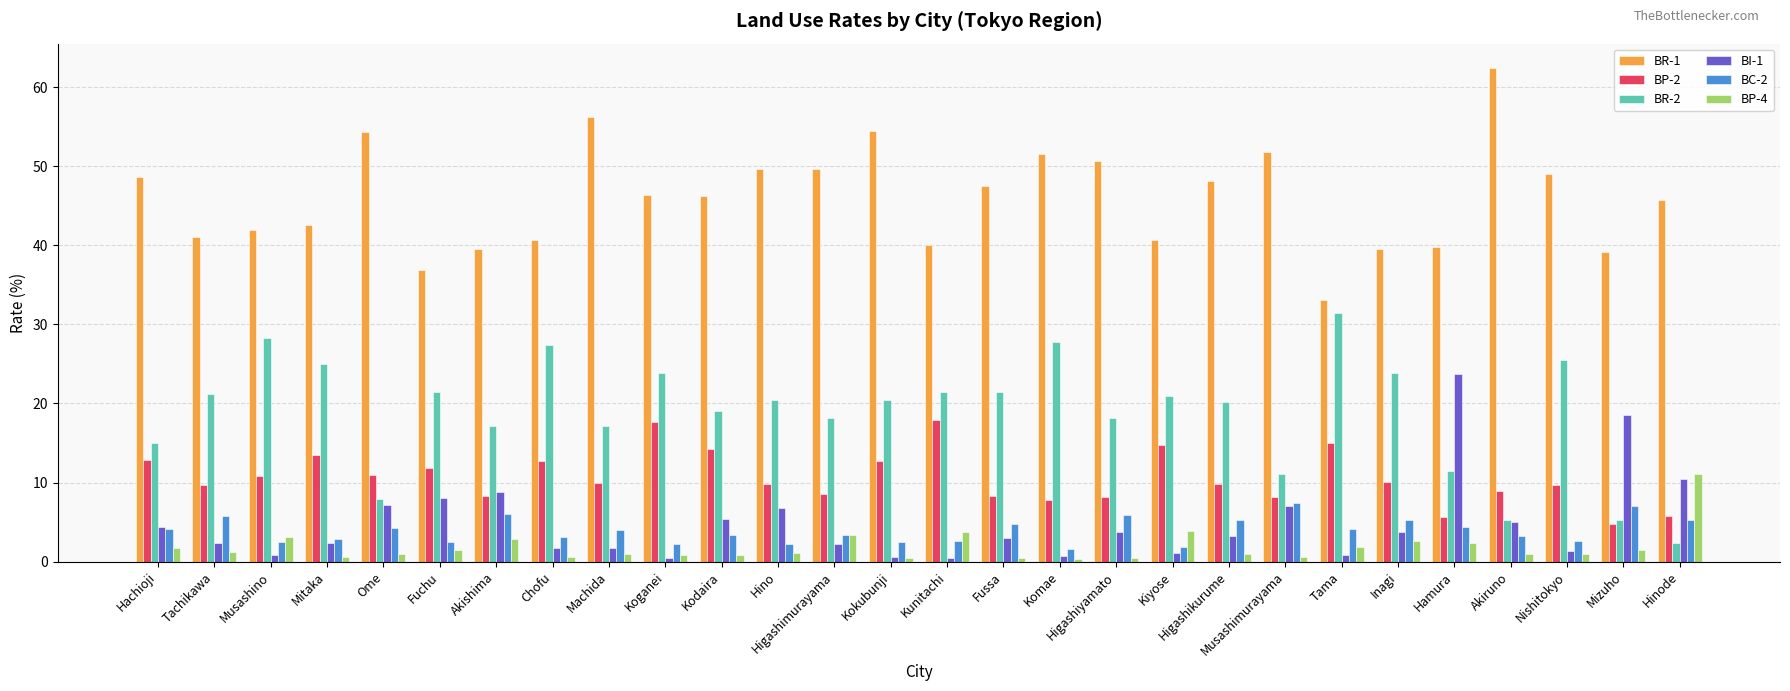

Are the bars horizontal?

No